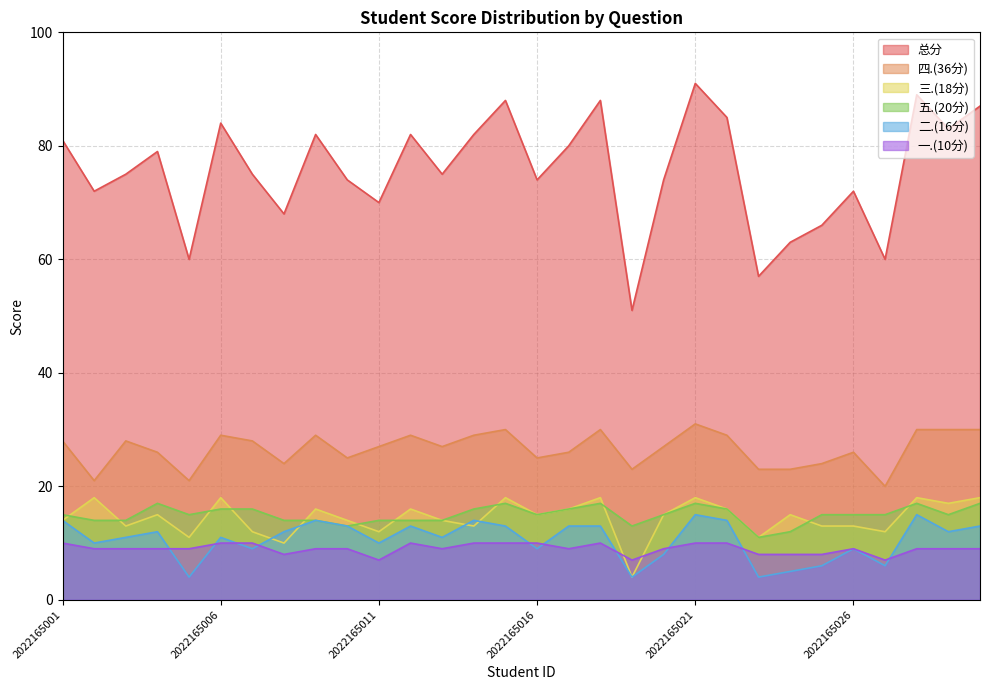

How many data points does each series have?

30